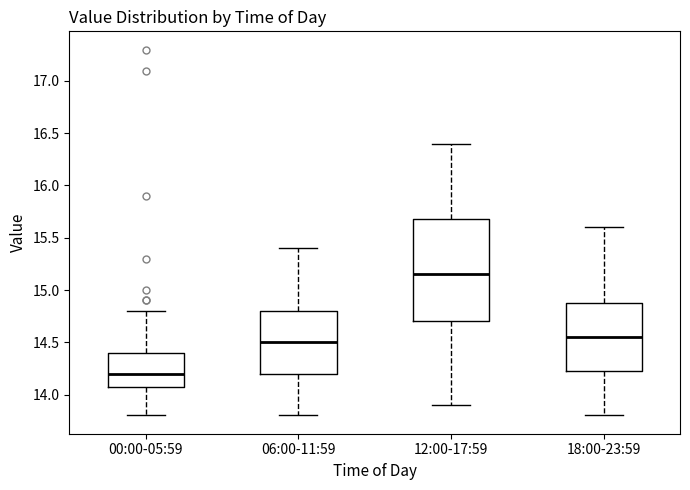

Which box has the lowest median line?

00:00-05:59